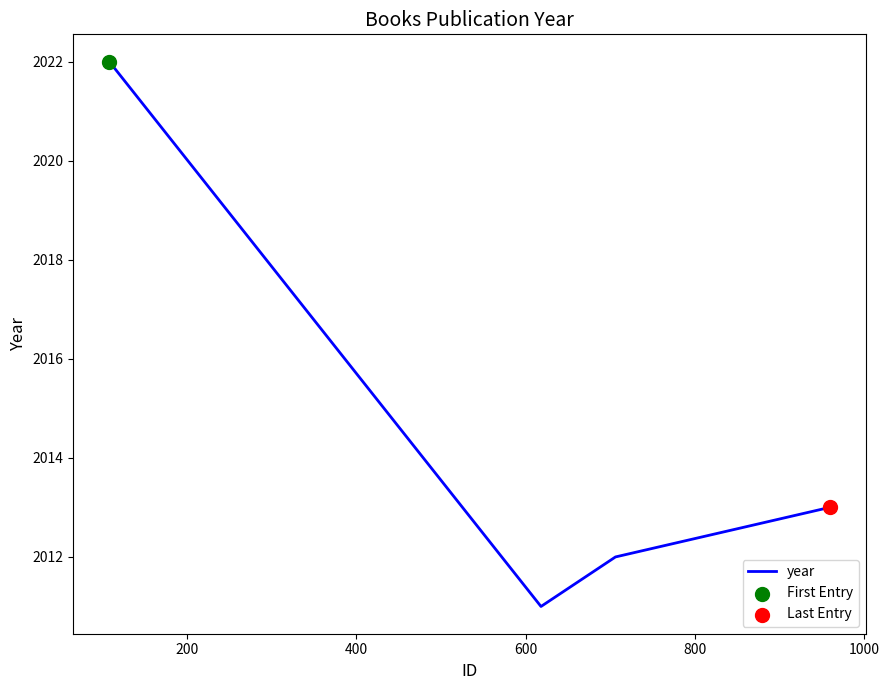

What is the sum of all values?

8058